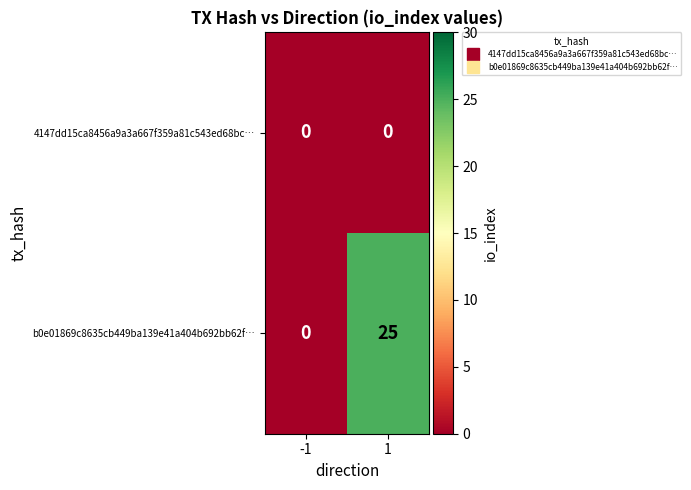

Rank the series by their average value, from highest to lowest.

b0e01869c8635cb449ba139e41a404b692bb62f…, 4147dd15ca8456a9a3a667f359a81c543ed68bc…